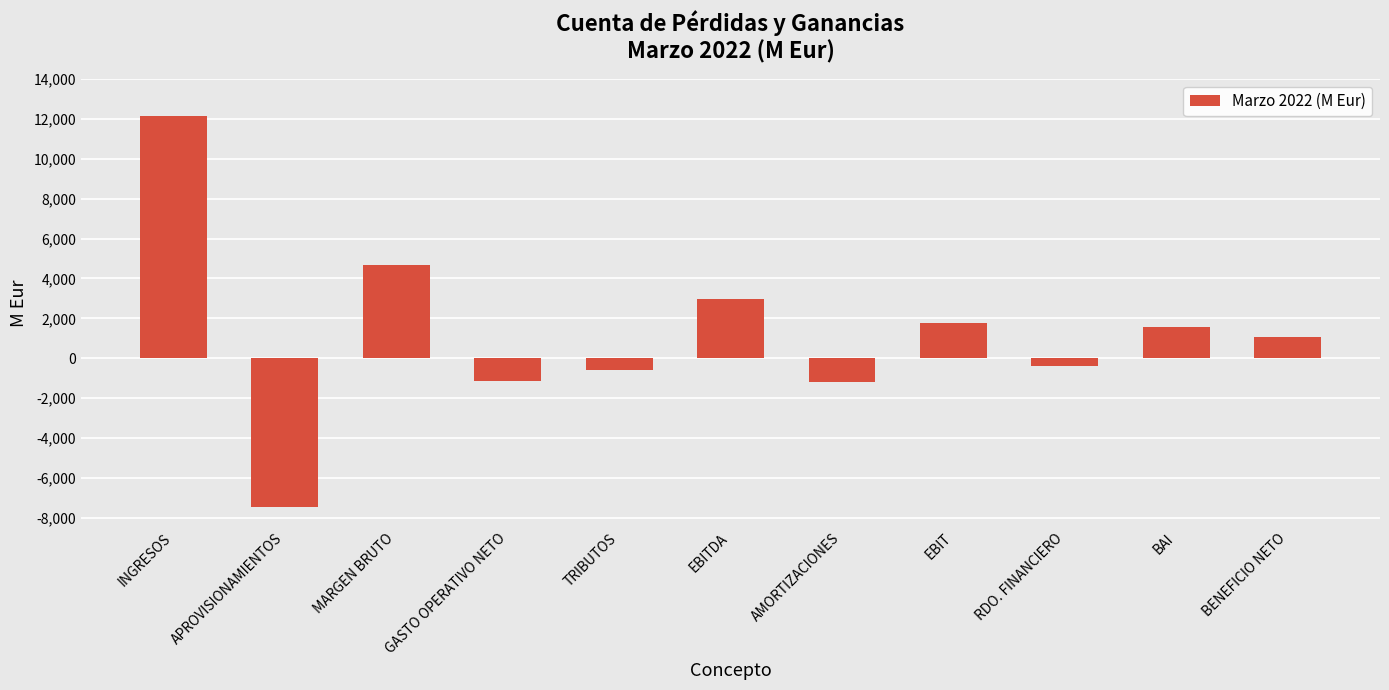

What is the average value?

1213.9